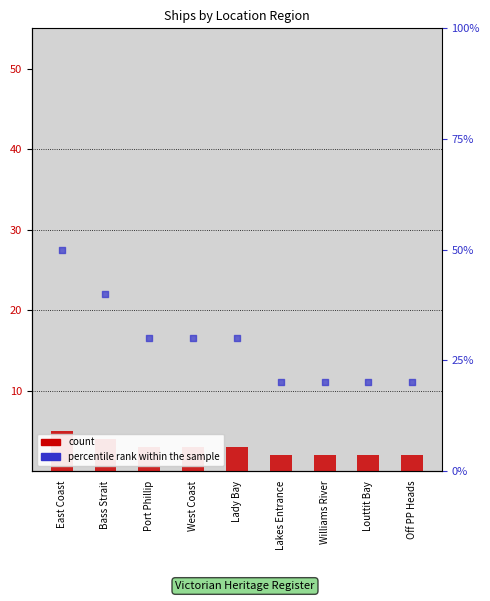

What is the total value across all series at Lady Bay?

19.5